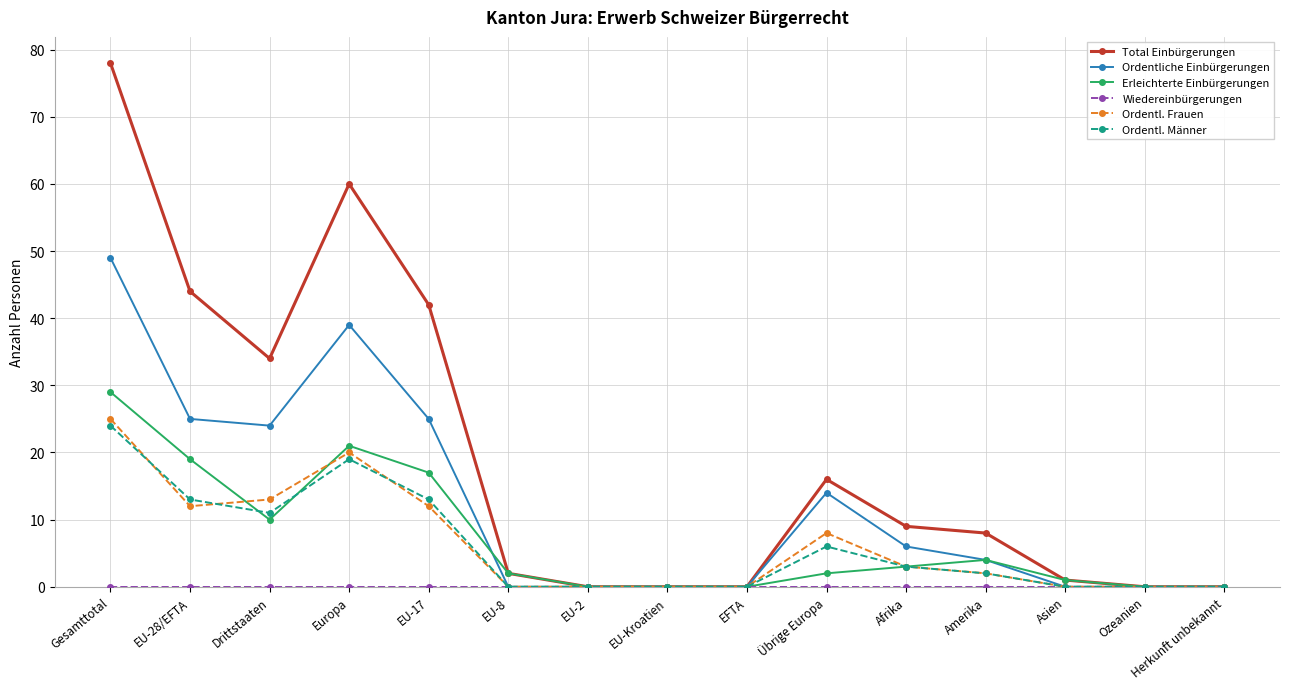

Which series has the widest spread of values?

Total Einbürgerungen